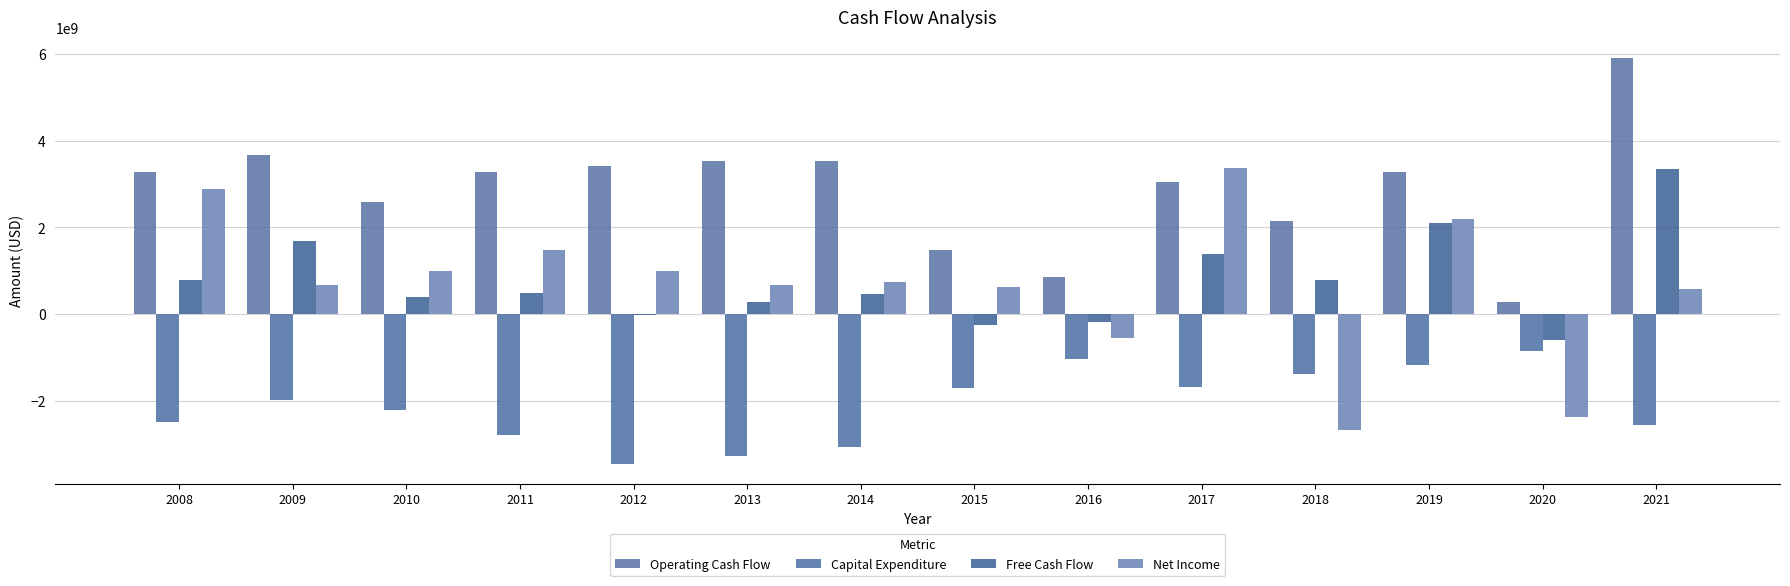

How many values in Net Income are above zero?

11